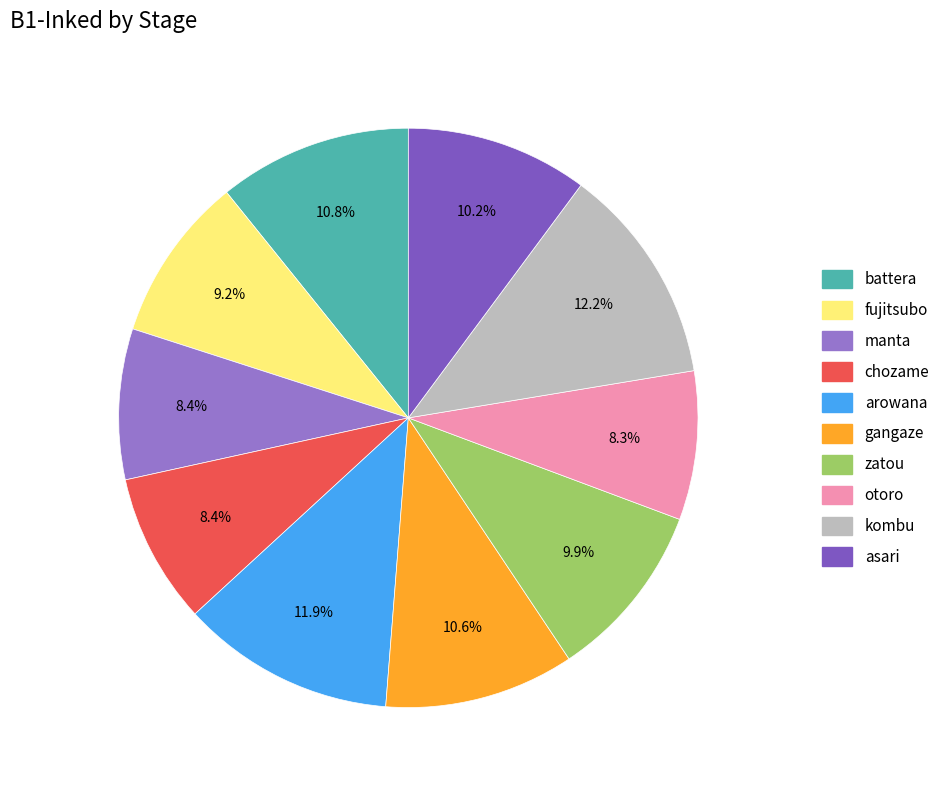

Do asari and kombu together represent more than half of the pie?

No